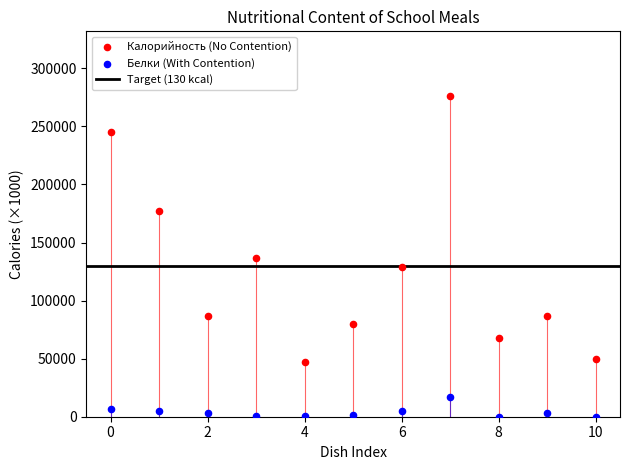

In the Калорийность (No Contention) series, what Y value is closest to 161765?

177560